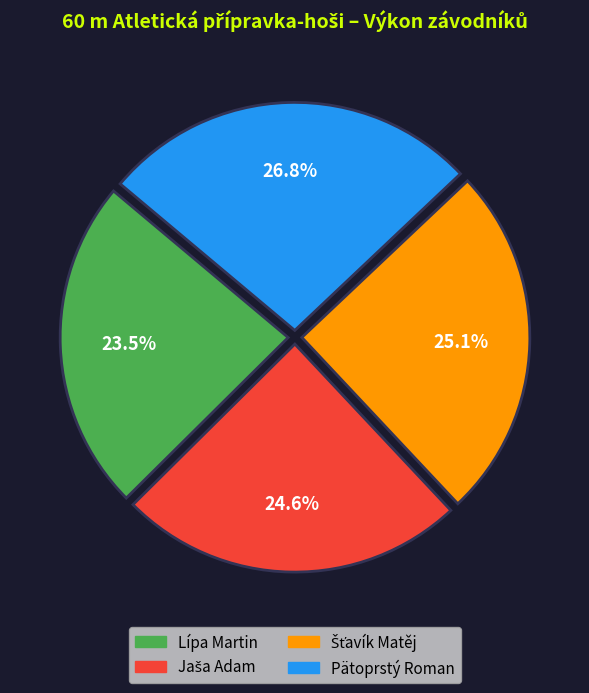

Which category has the biggest portion of the pie?

Pätoprstý Roman